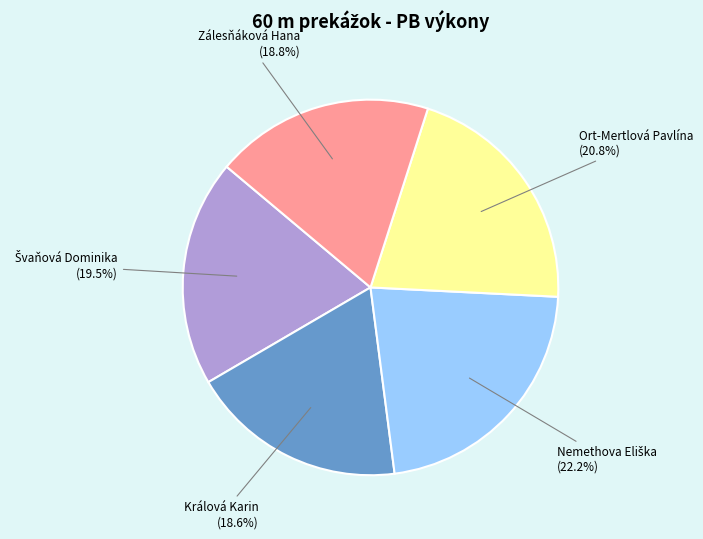

Is there a majority slice in this chart?

No